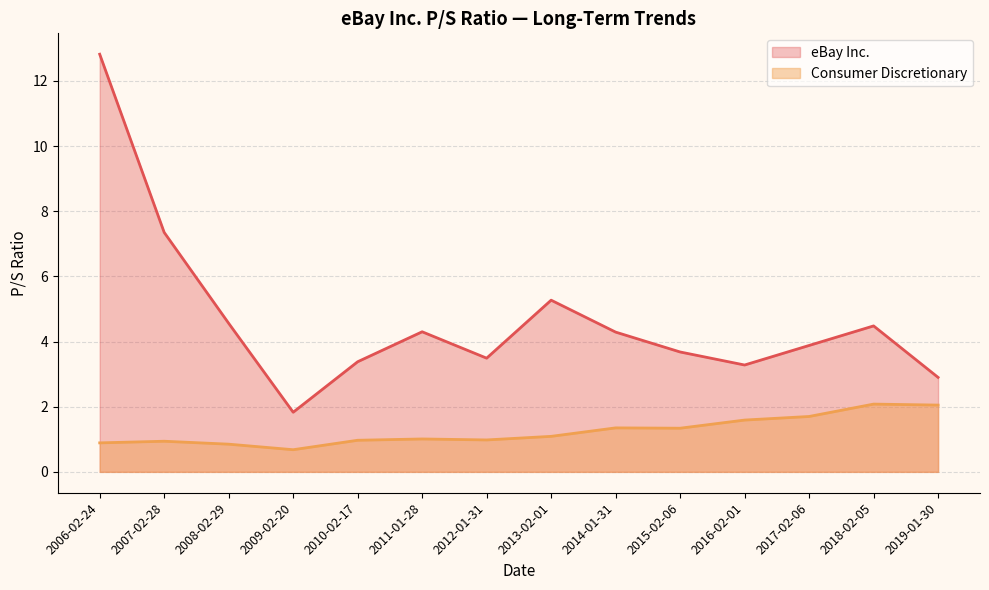

What is the greatest value displayed?

12.8